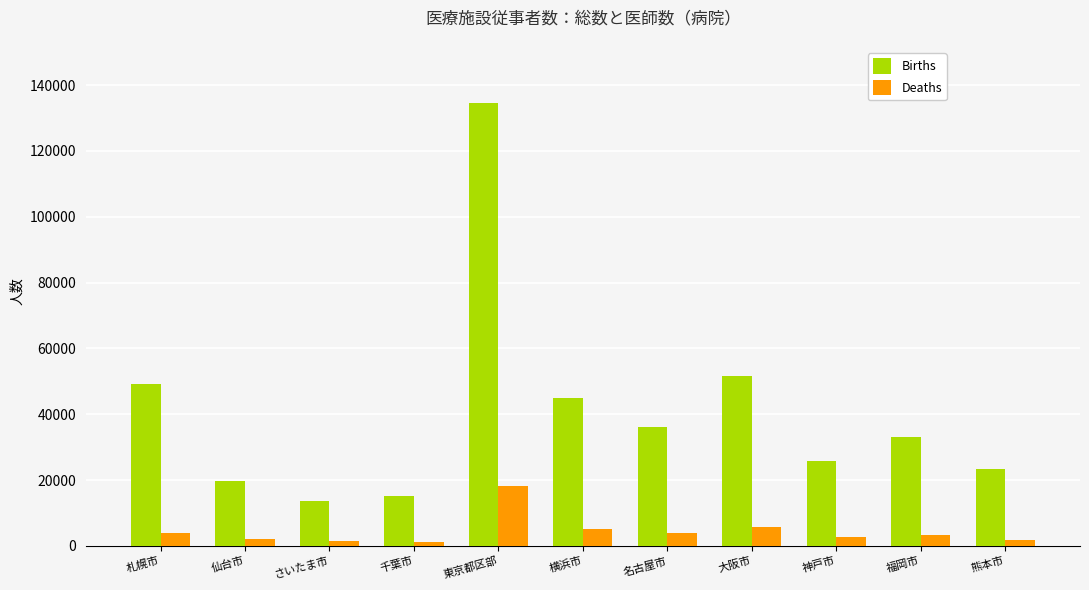

True or false: Births has a value of 49146.6 at 札幌市.

True